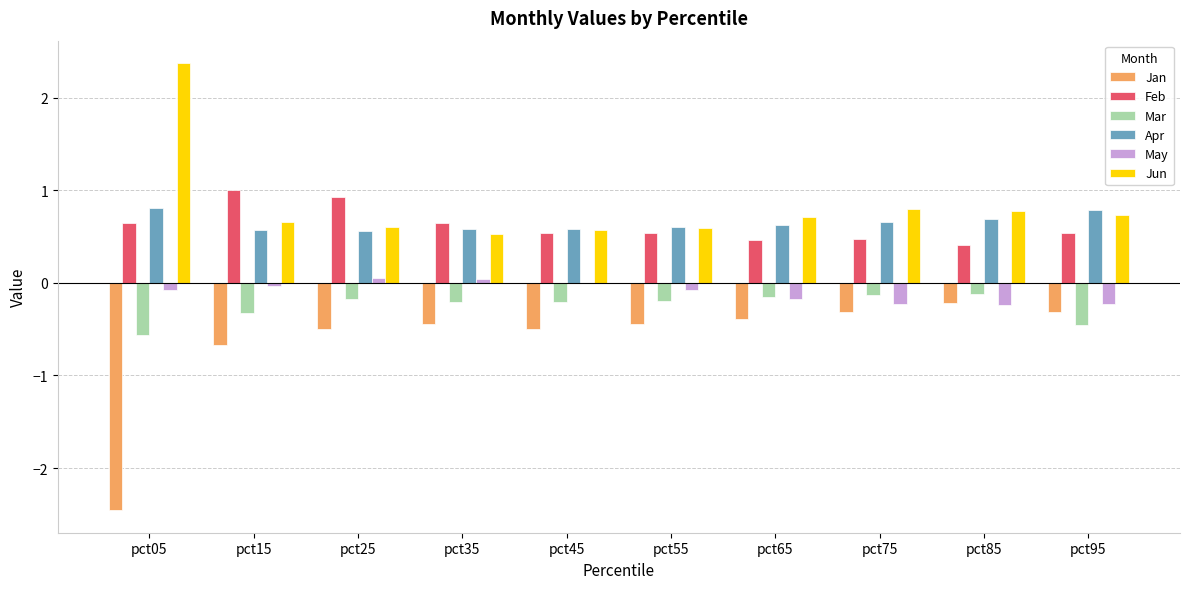

What is the maximum value for Jun?

2.4